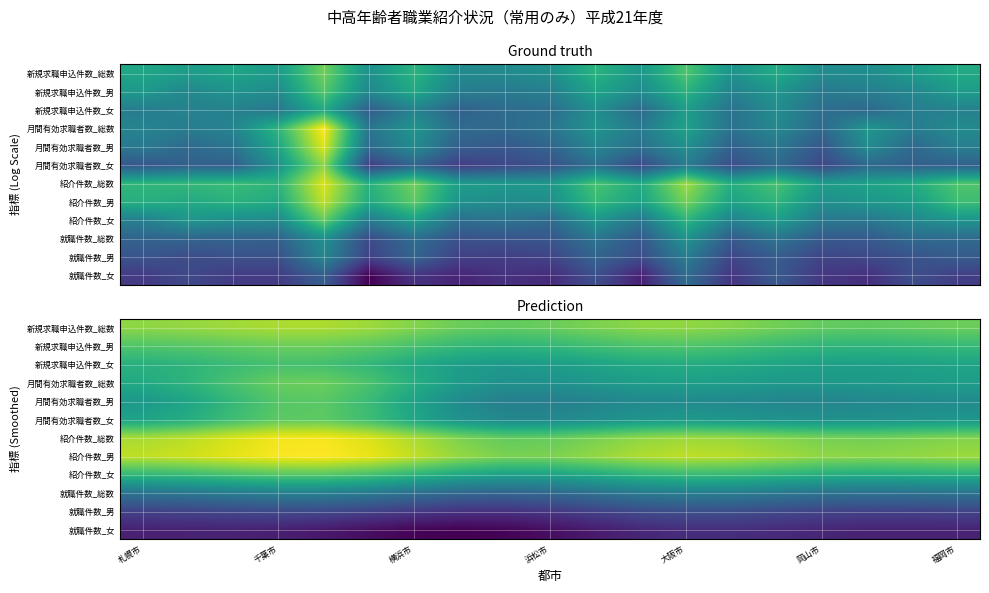

What is the difference between the highest and lowest values at 札幌市?

2.7